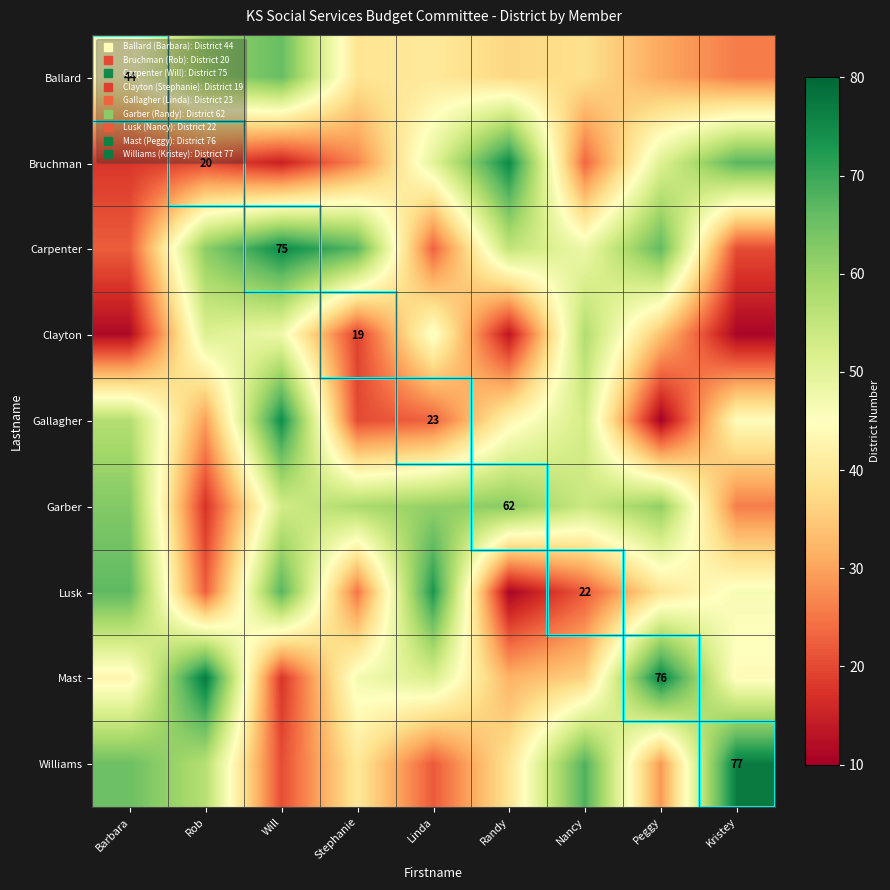

What is the smallest value displayed?

10.3